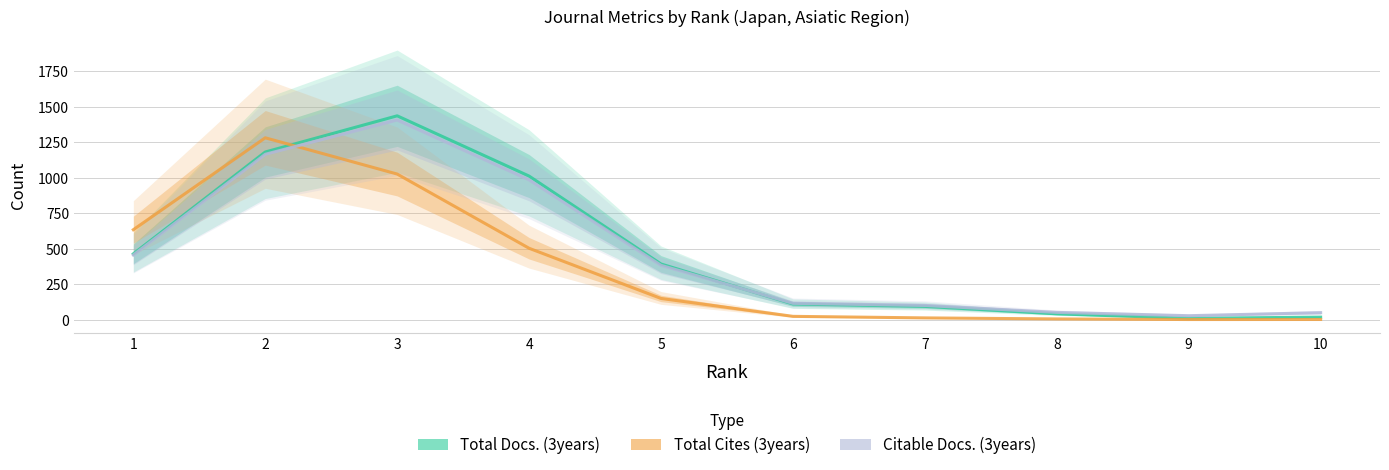

What is the approximate value of Total Docs. (3years) at 9?

10.2